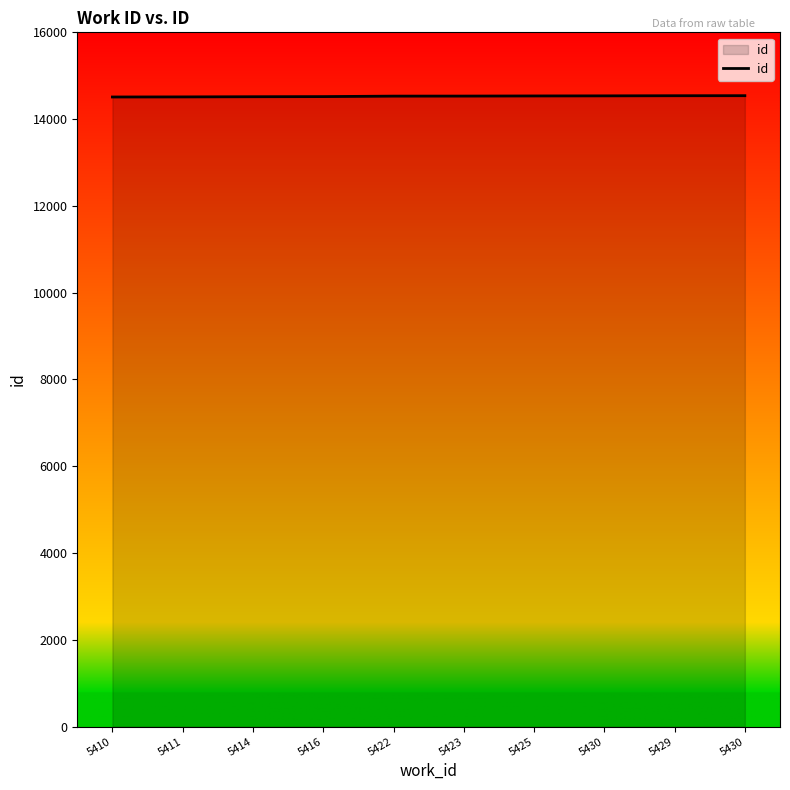

What is the approximate value at 5410?

14510